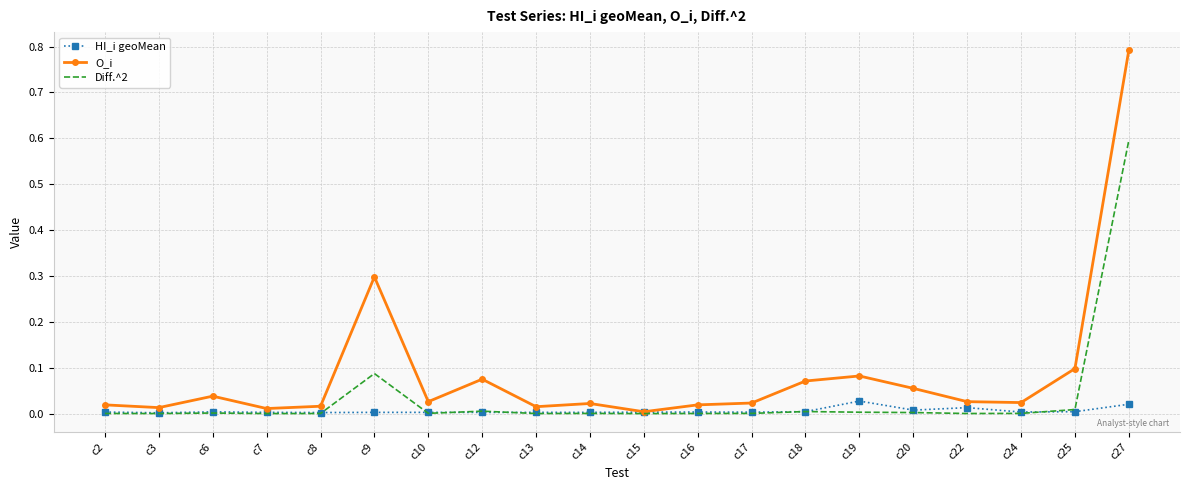

True or false: O_i has a value of 0.8 at c27.

True